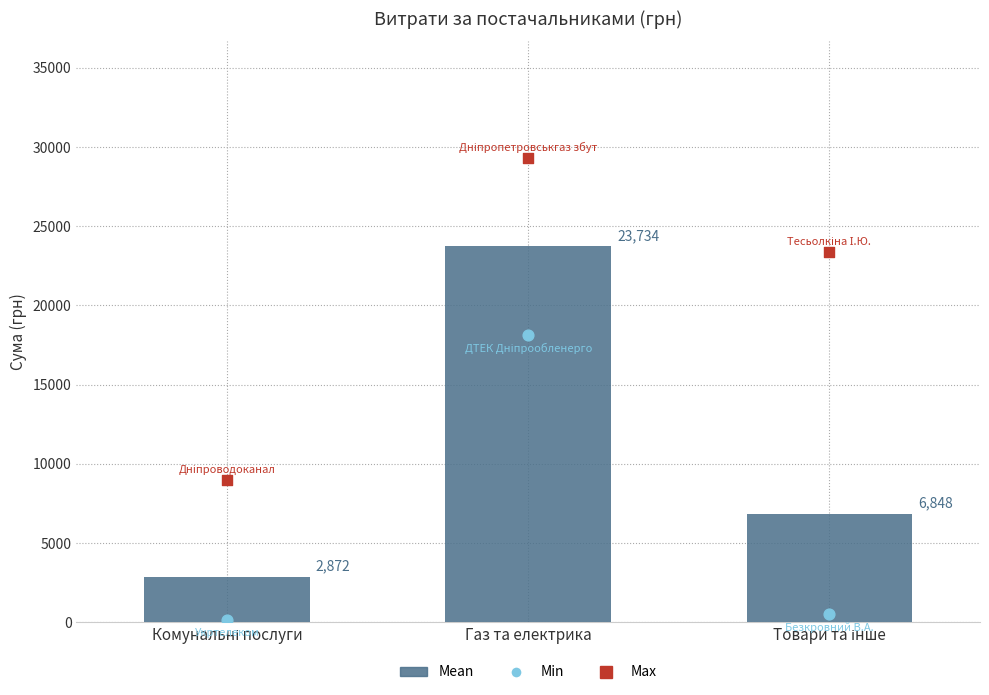

Approximately how many times larger is the value at Комунальні послуги compared to Газ та електрика?

0.1